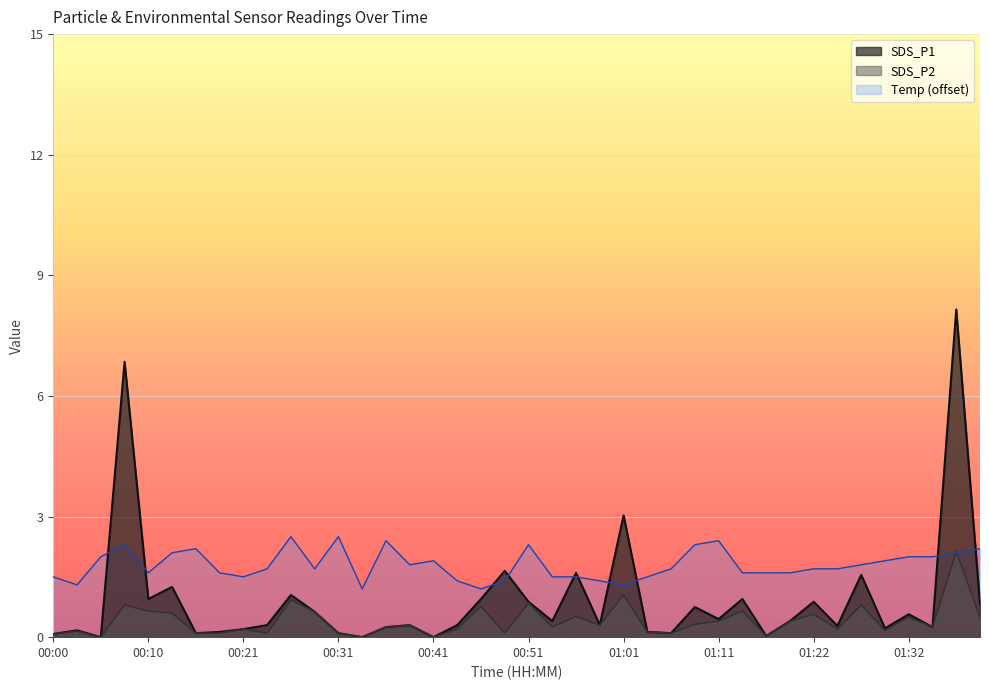

At which category is the sum across all series the highest?

01:38